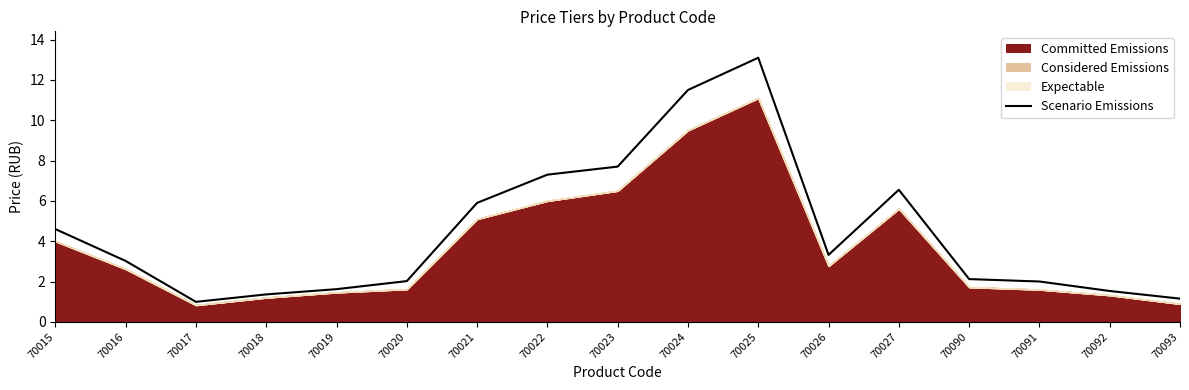

What is the change in value from 70018 to 70027?

+5.2